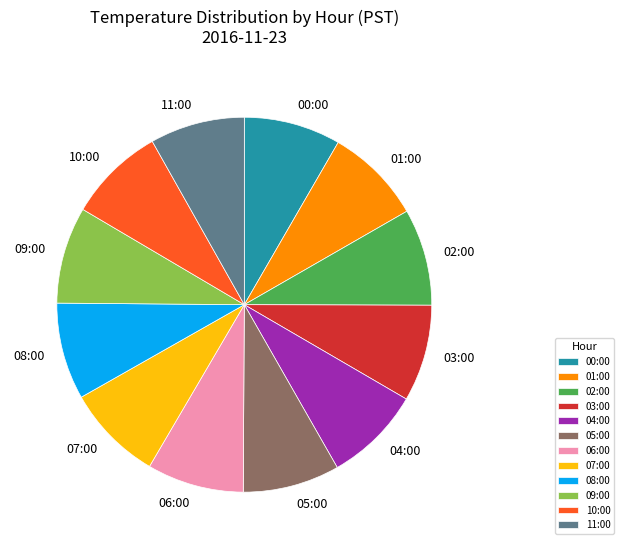

Do 03:00 and 02:00 together represent more than half of the pie?

No